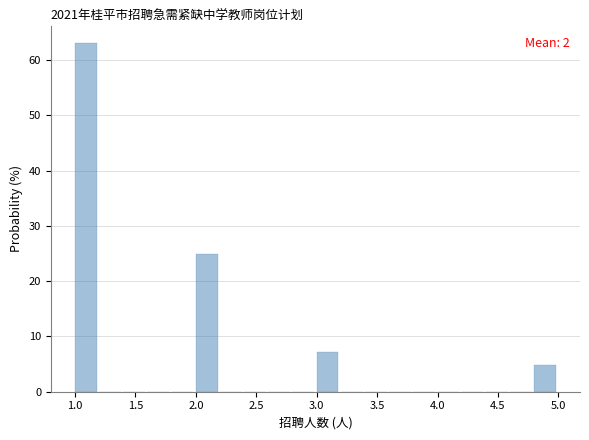

Over which range of the x-axis is the bar tallest?

1.0 to 1.2